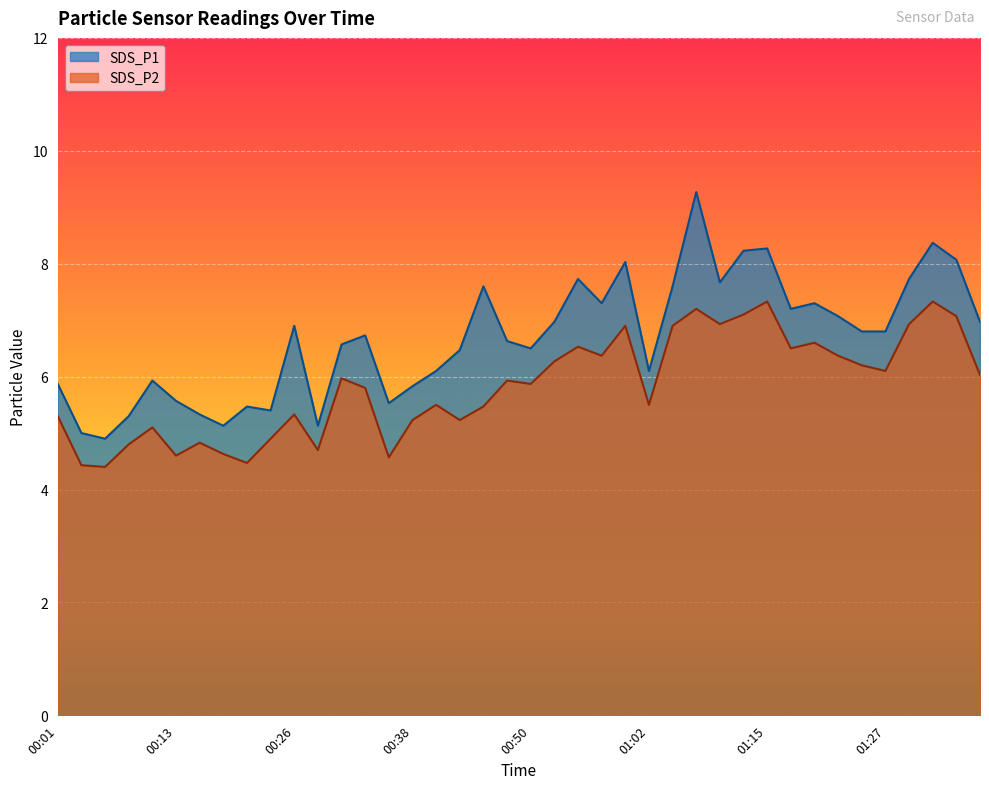

At which label does SDS_P2 first exceed 5?

00:01